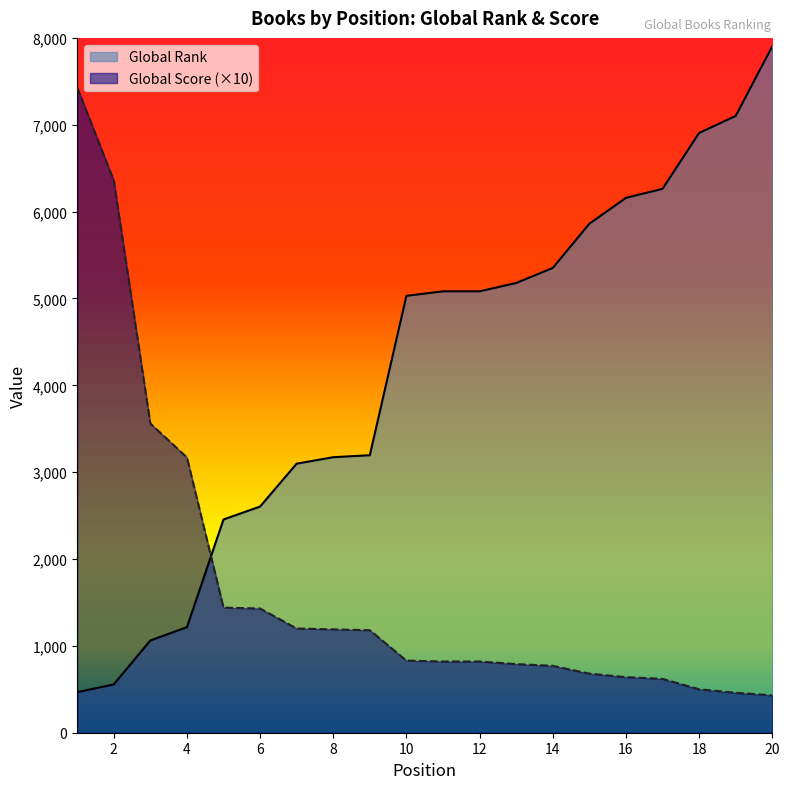

The Global Score series shows 226 at 14. True or false?

False